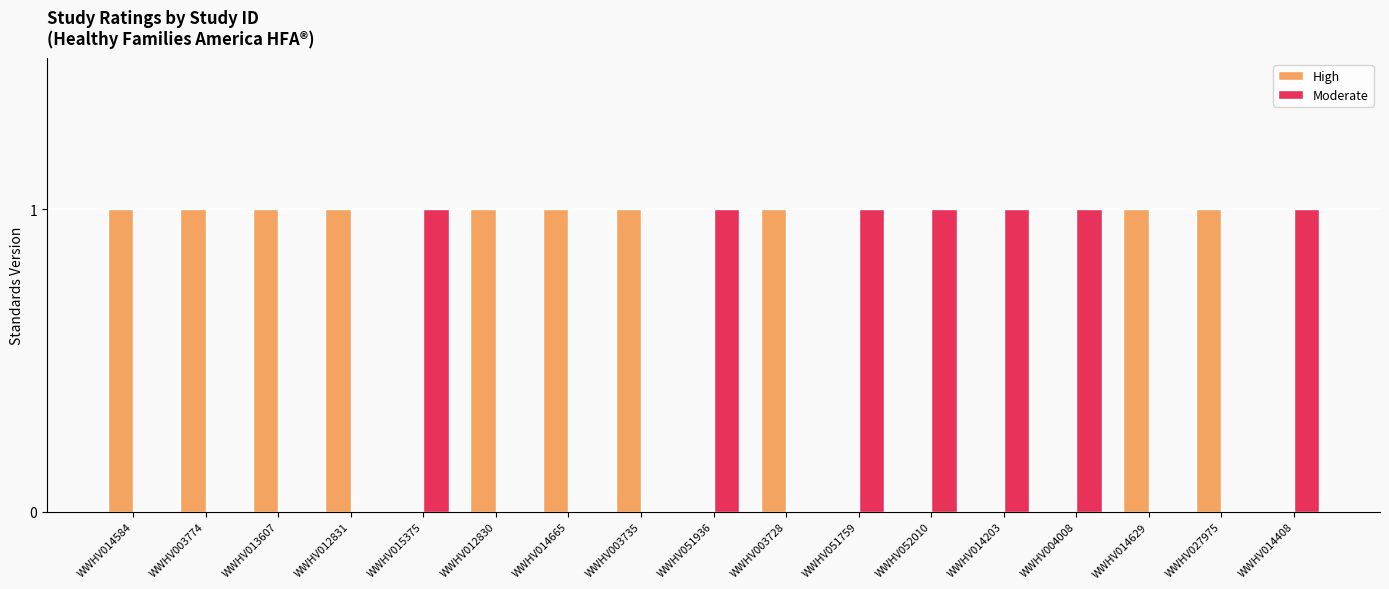

Reading left to right, what are all the values shown in this chart?

High: 1	1	1	1	0	1	1	1	0	1	0	0	0	0	1	1	0
Moderate: 0	0	0	0	1	0	0	0	1	0	1	1	1	1	0	0	1